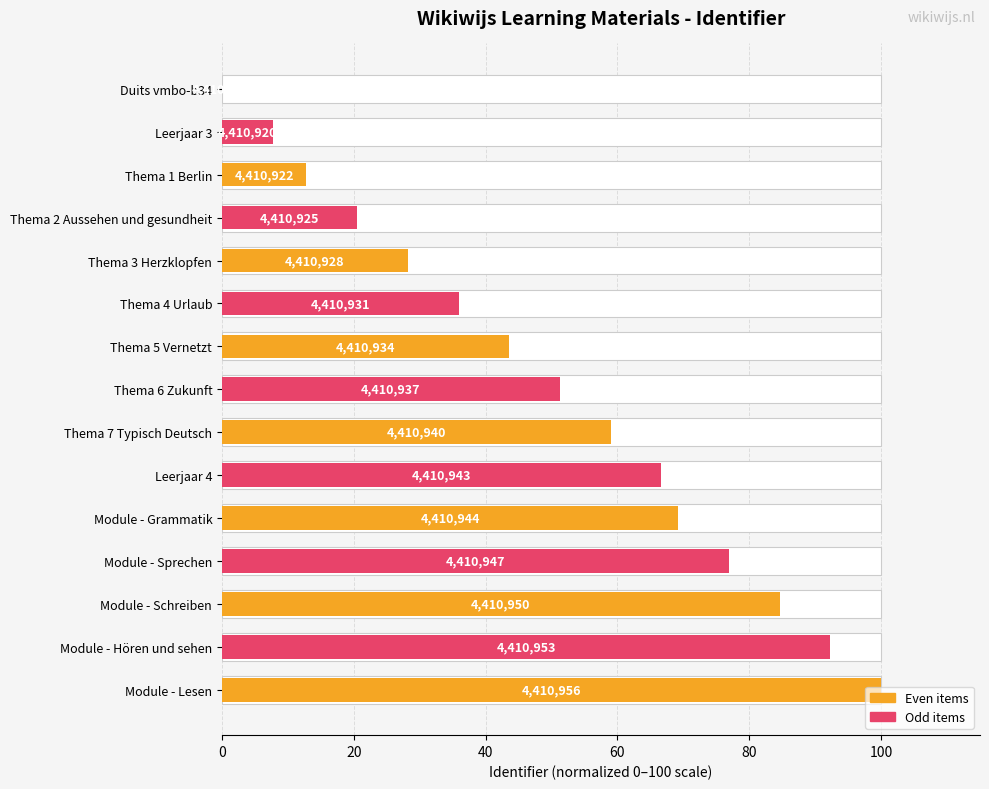

Are the bars horizontal?

Yes